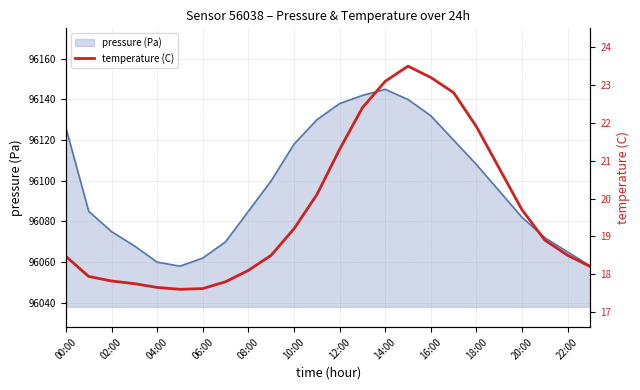

What is the minimum value for pressure (Pa)?

96058